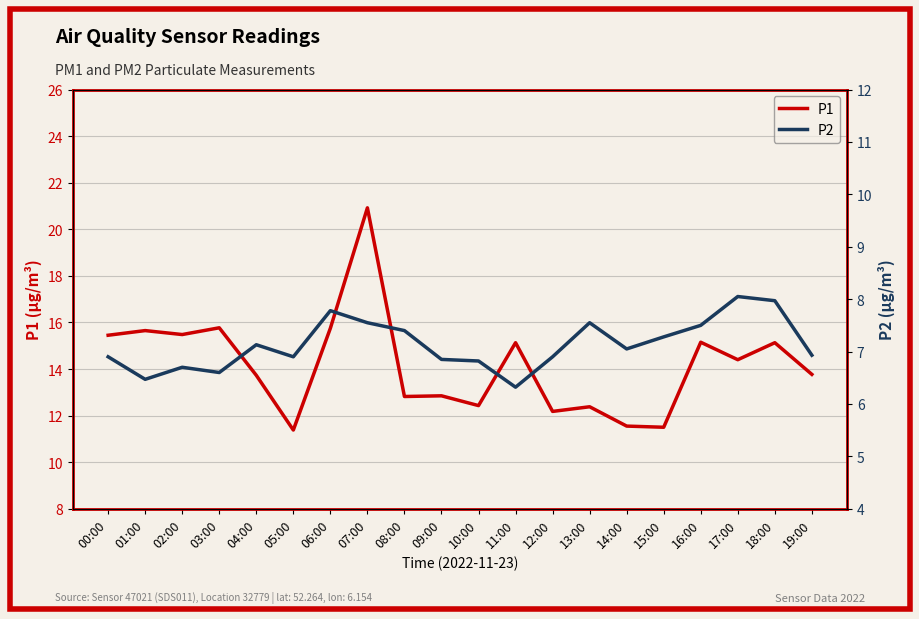

What are all the series names shown in the legend?

P1, P2